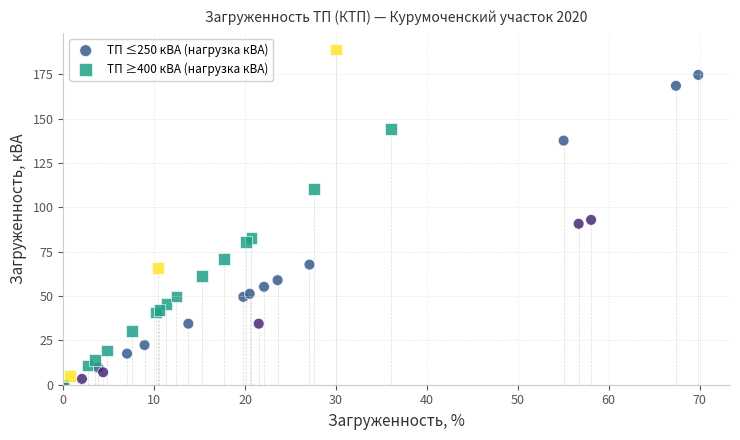

Which series reaches the maximum Y coordinate?

ТП ≥400 кВА (нагрузка кВА)